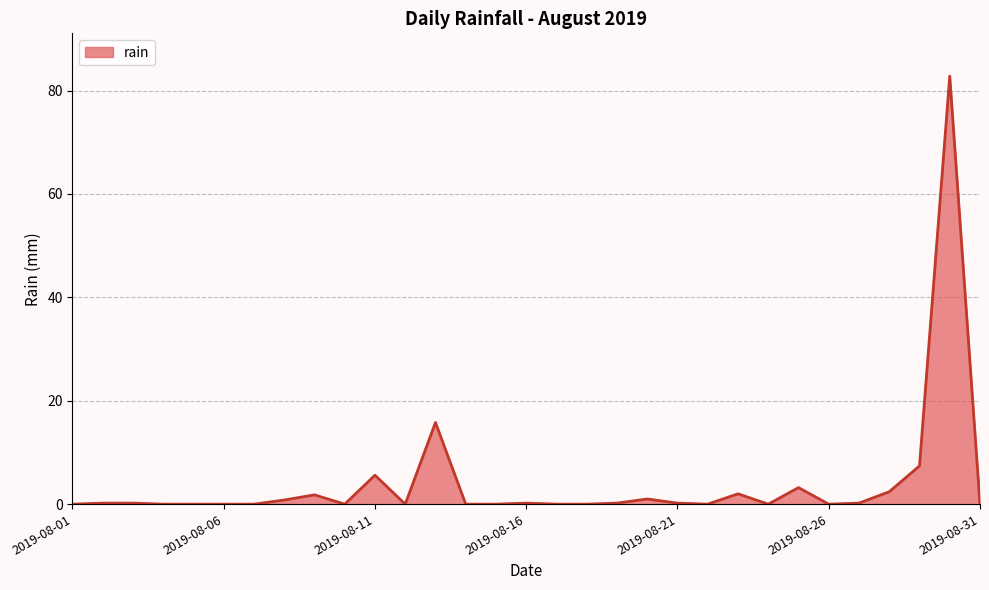

What is the difference between the maximum and minimum values?

82.8